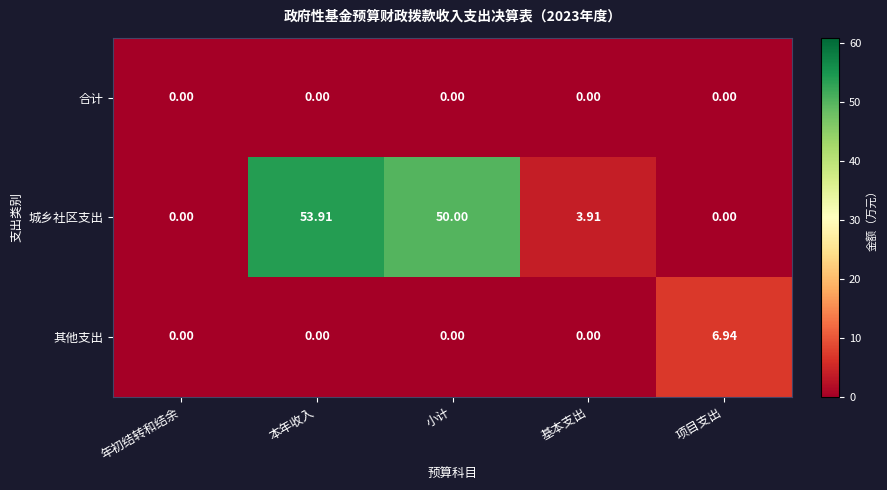

Which series changed the most between 本年收入 and 基本支出?

城乡社区支出